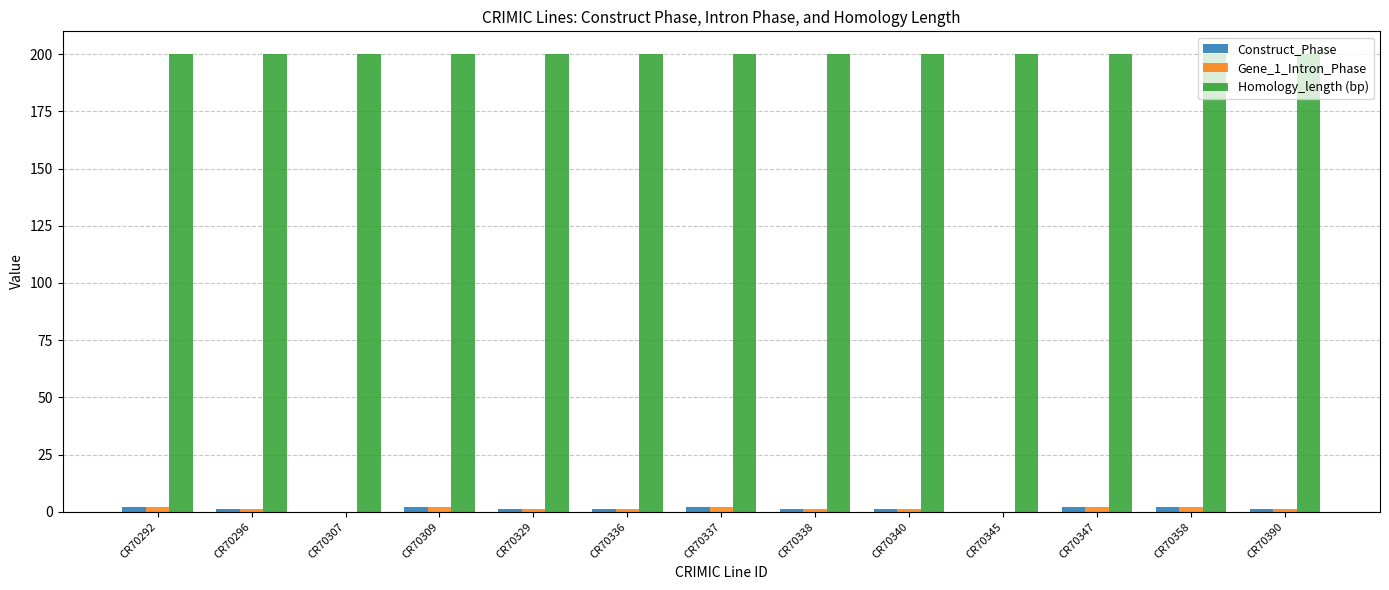

What is the greatest value displayed?

200